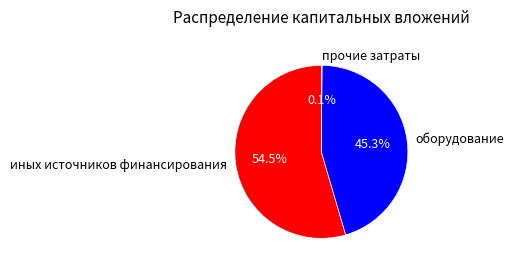

Does иных источников финансирования account for over 50% of the chart?

Yes